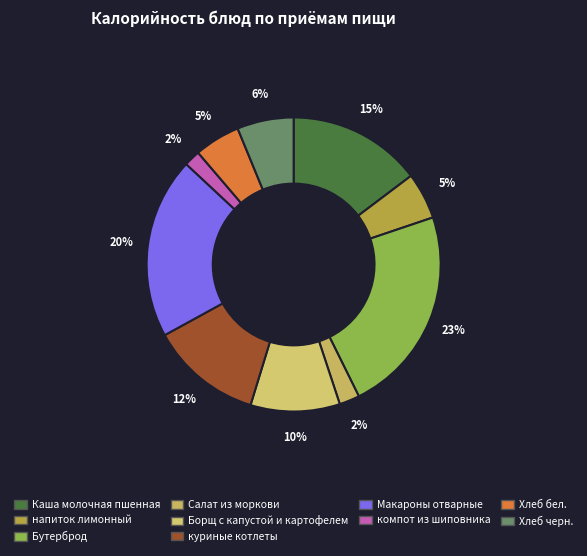

Which category has the smallest portion of the pie?

компот из шиповника